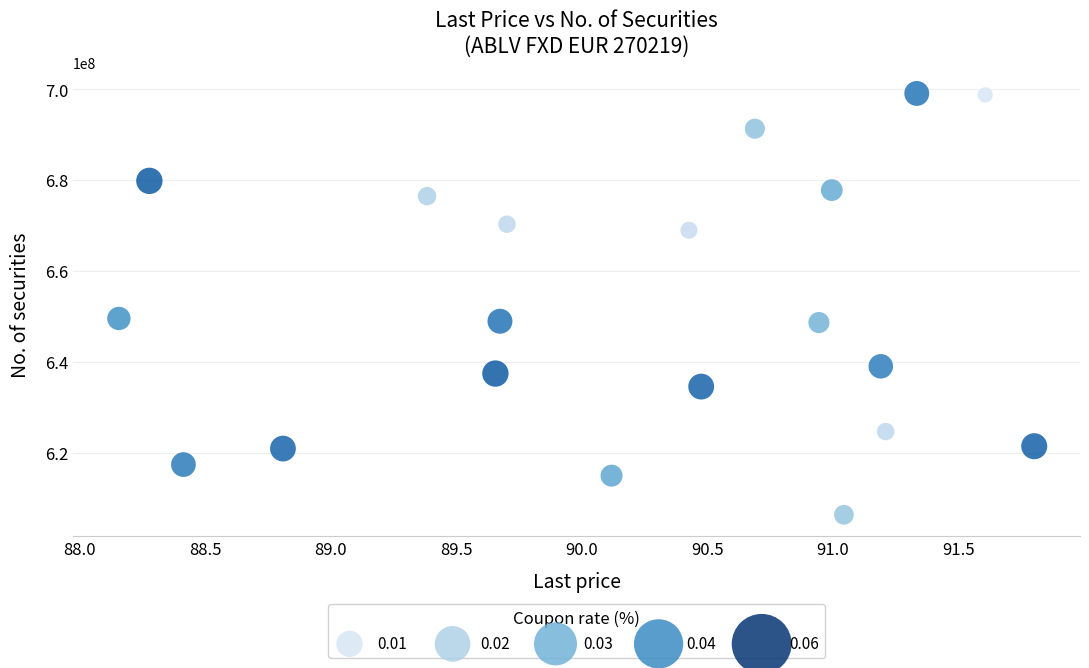

What is the range of X values (max minus min)?

3.6